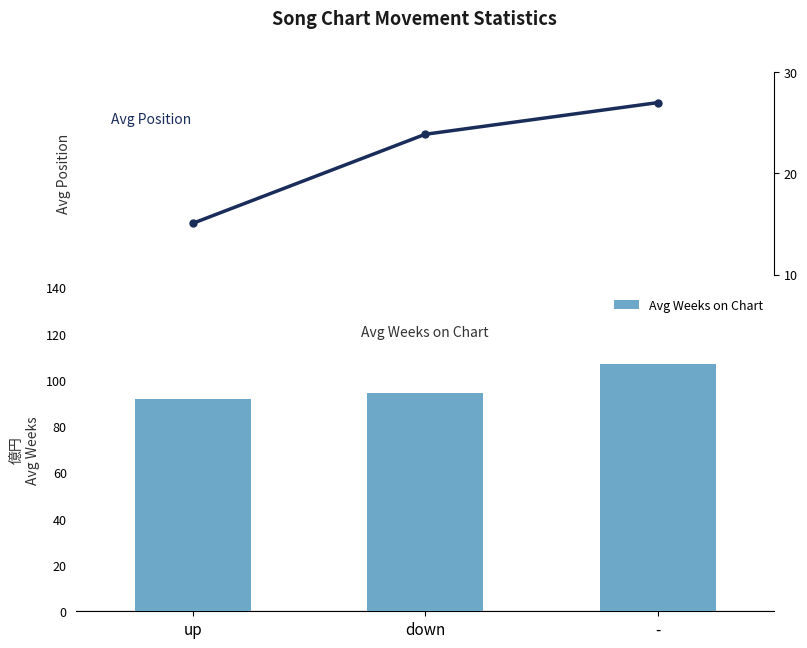

The Avg Weeks on Chart series shows 142.4 at -. True or false?

False